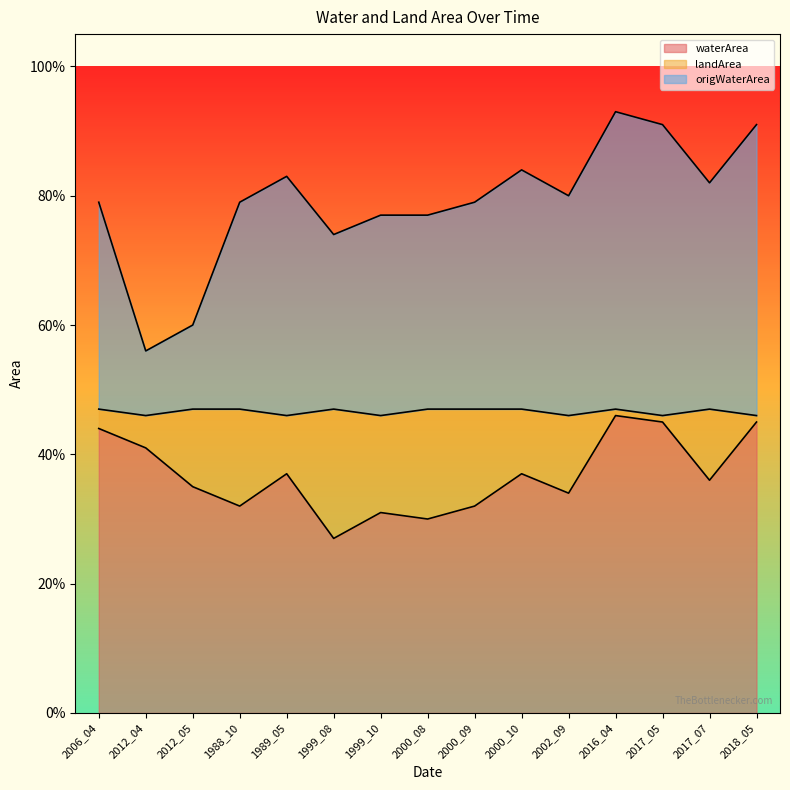

In origWaterArea, how many points are lower than both neighbors (excluding endpoints)?

4